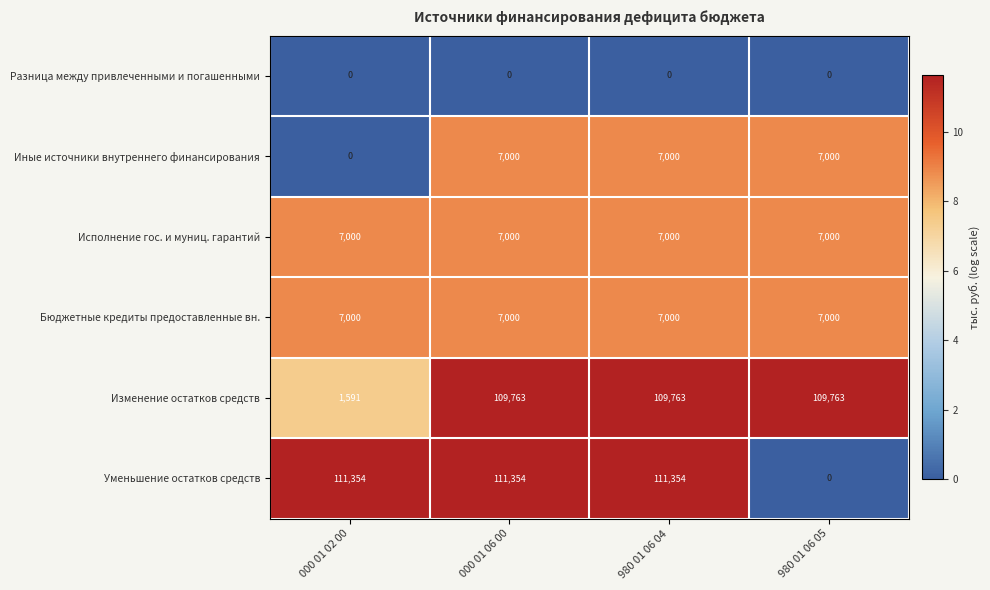

What is the sum of all Уменьшение остатков средств values?

334062